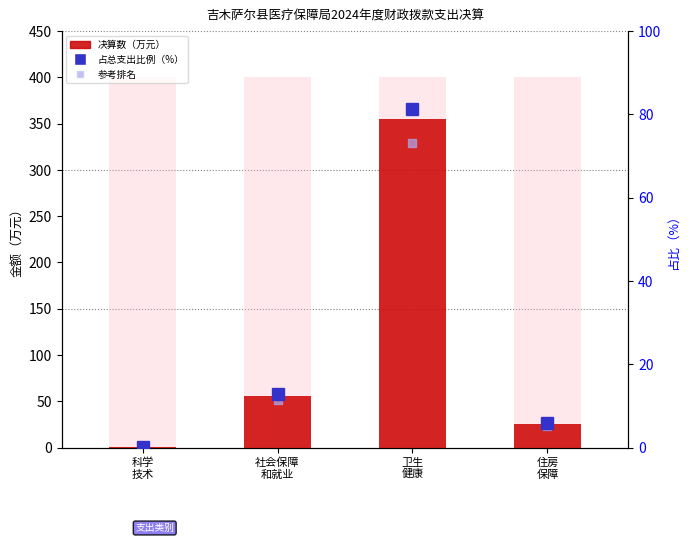

Rank the series by their maximum value, from lowest to highest.

参考排名, 占总支出比例（%）, 决算数（万元）